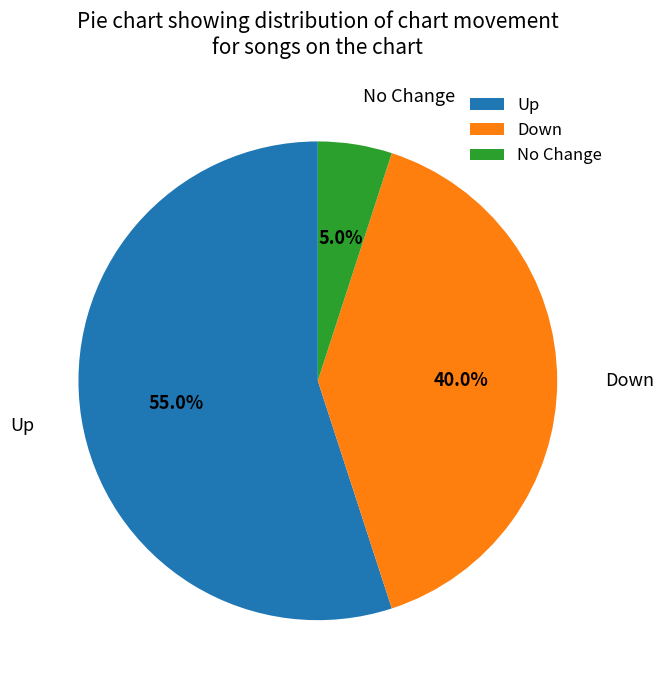

What is the ratio of the value at Up to the value at No Change?

11.0